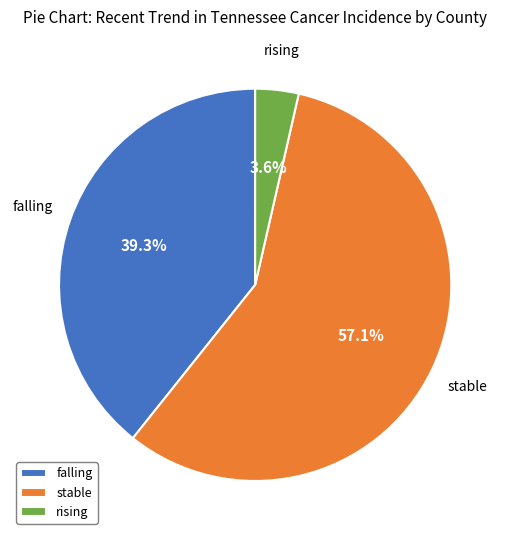

Which category has the biggest portion of the pie?

stable